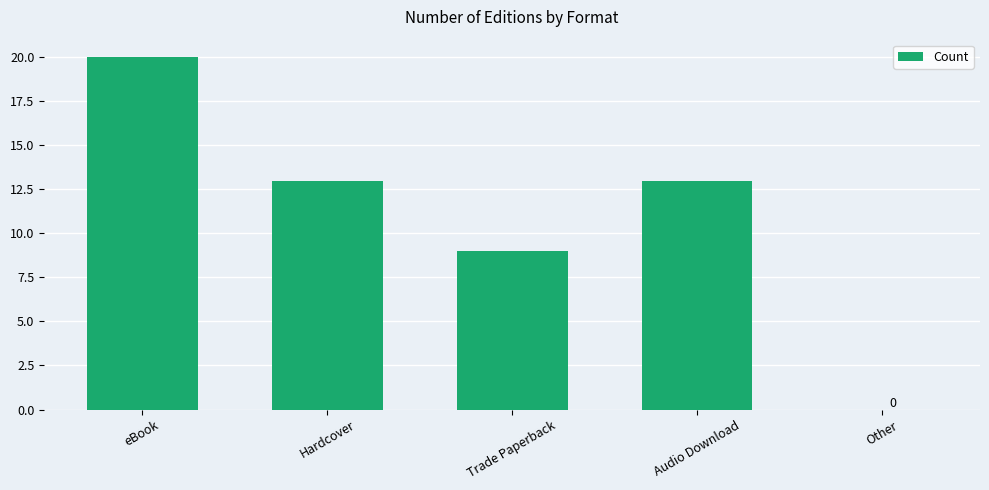

What is the greatest value displayed?

20